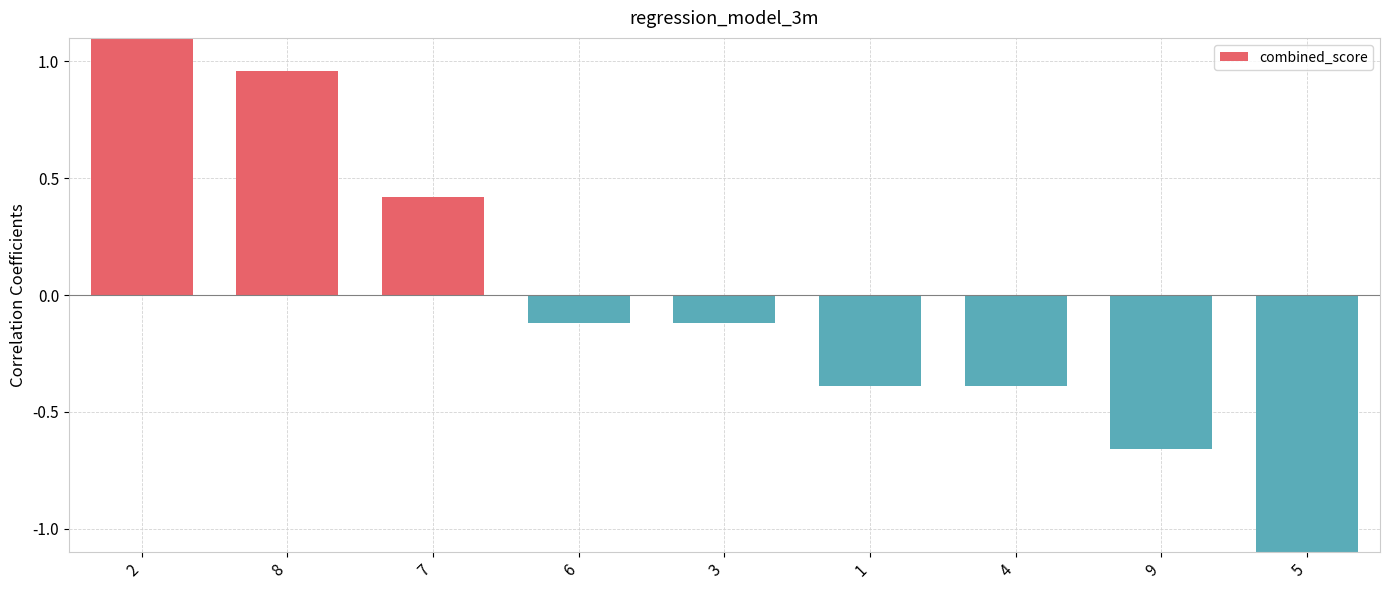

The chart shows a value of 1.0 at 8. True or false?

True